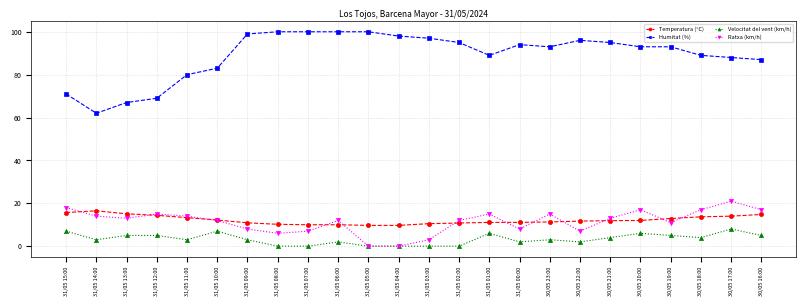

What are all the series names shown in the legend?

Temperatura (°C), Humitat (%), Velocitat del vent (km/h), Ratxa (km/h)